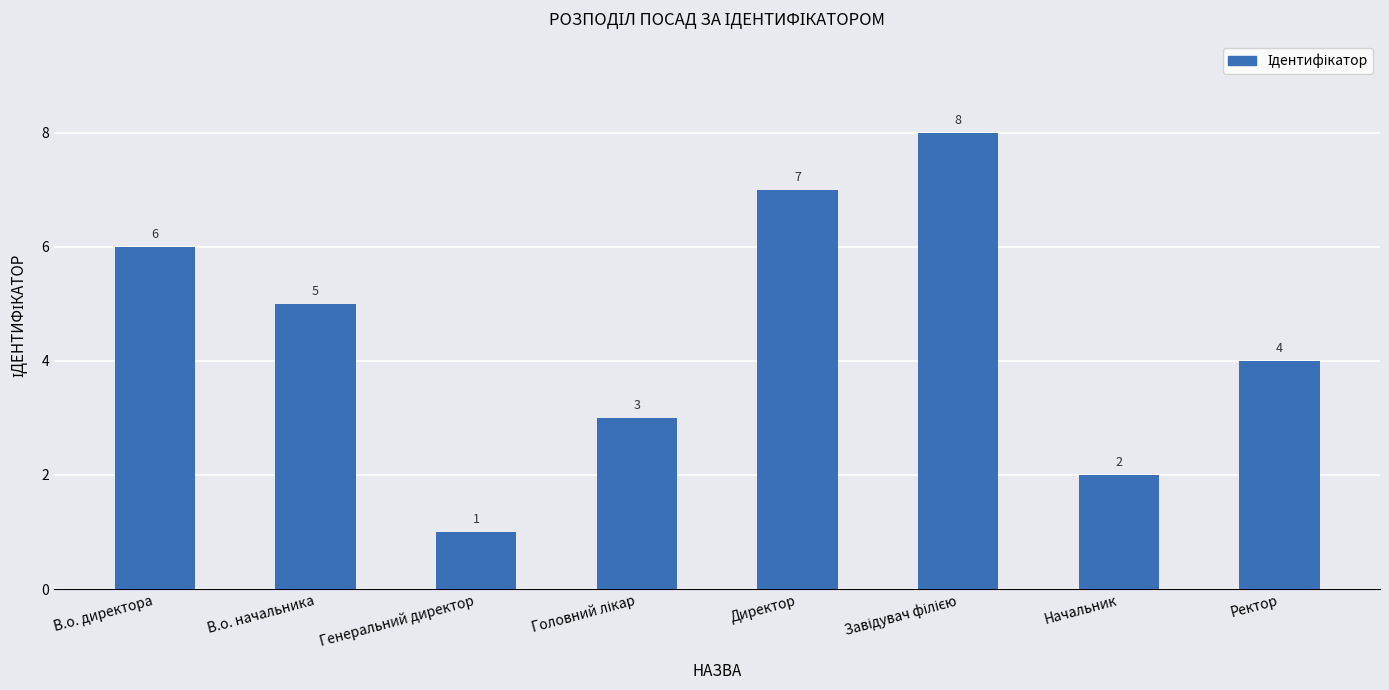

True or false: the data shows 1 at Начальник.

False